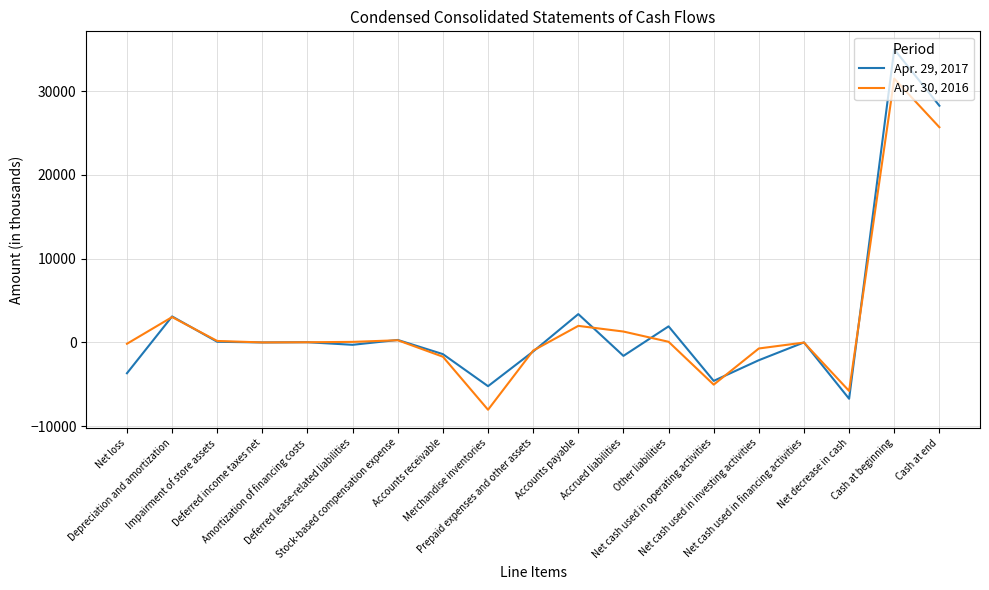

Rank the series by their maximum value, from highest to lowest.

Apr. 29, 2017, Apr. 30, 2016